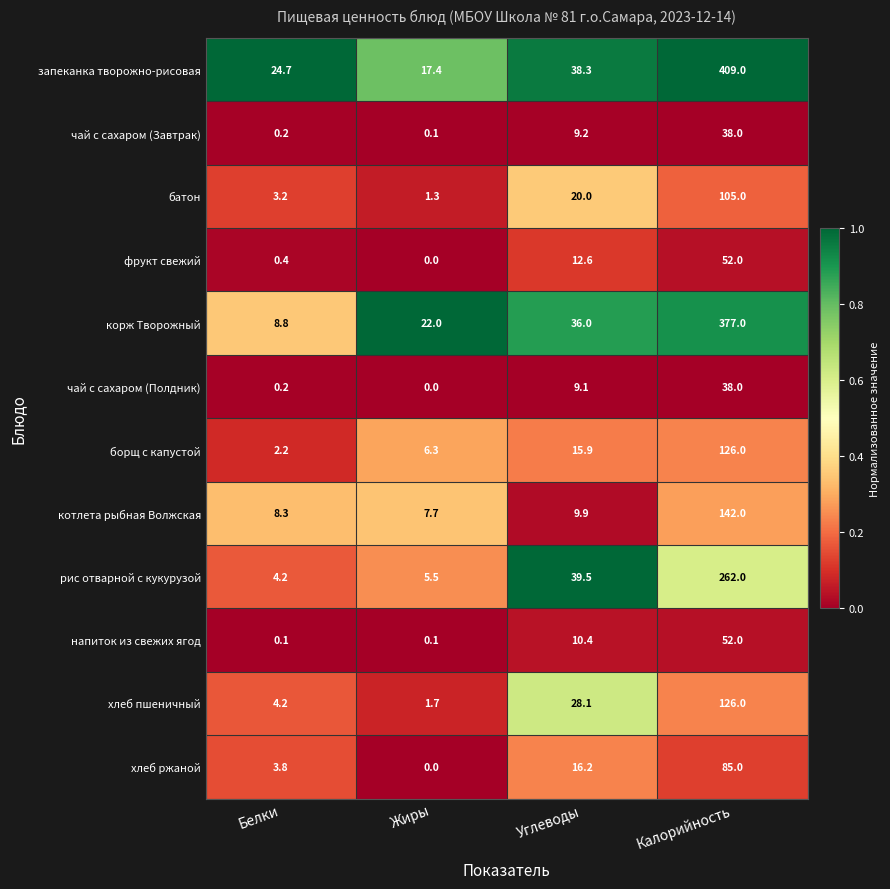

Which series has the widest spread of values?

запеканка творожно-рисовая